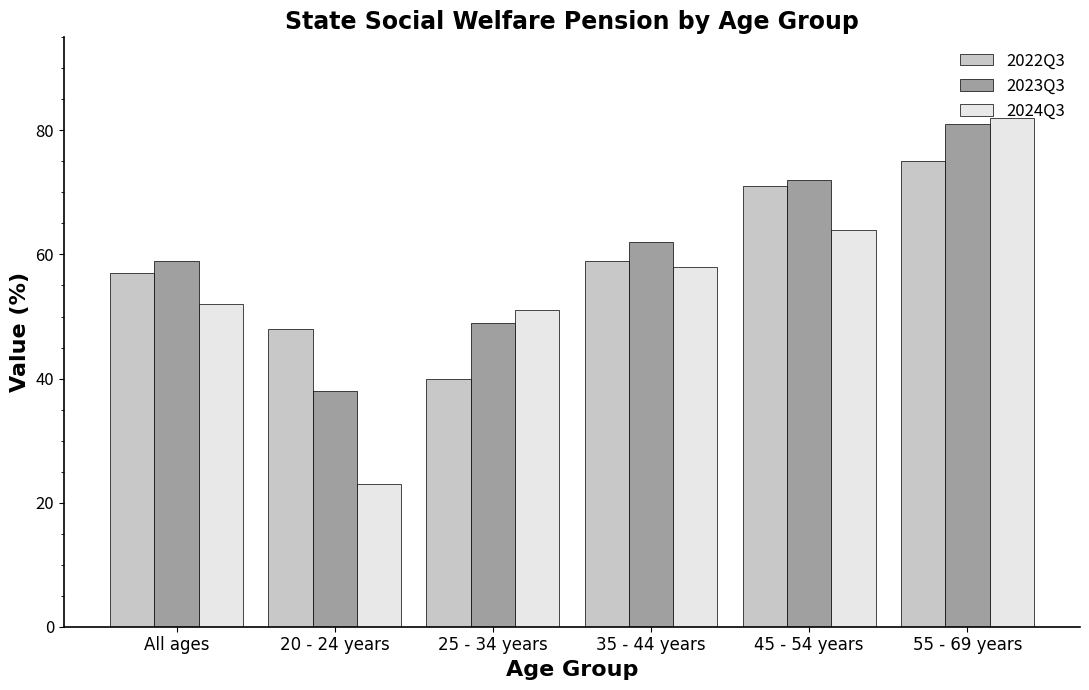

Is the value of 2023Q3 at 45 - 54 years greater than the value of 2024Q3 at 35 - 44 years?

Yes